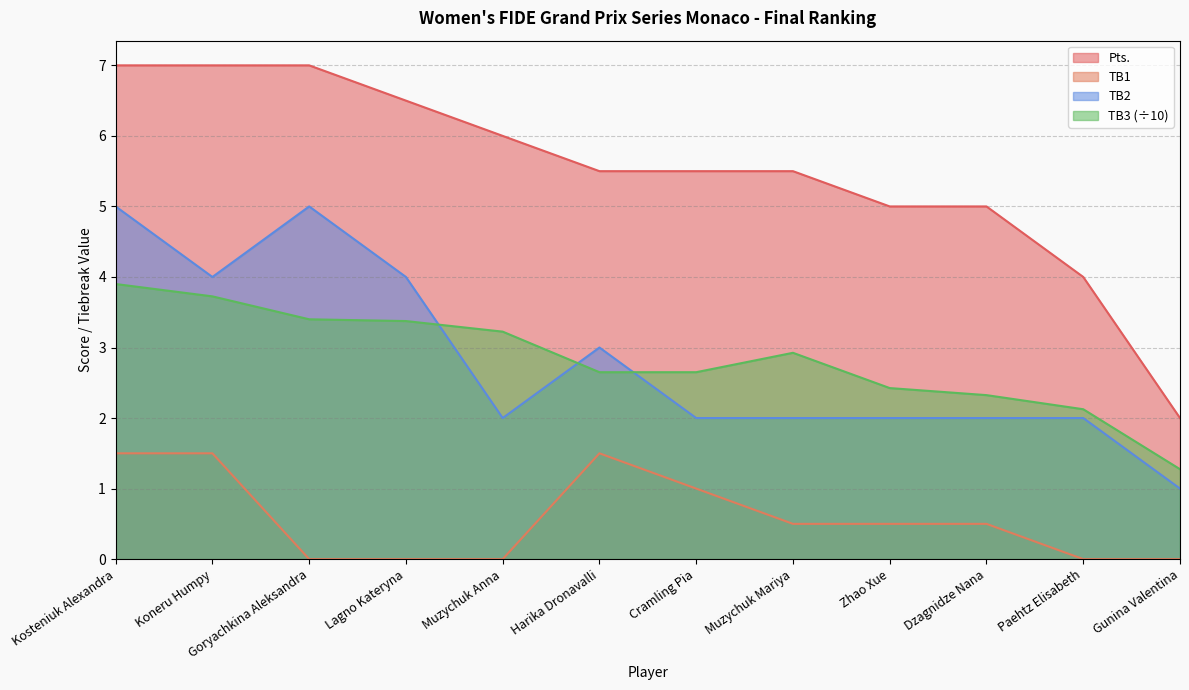

List the series in order of their peak value, highest first.

Pts., TB2, TB3 (÷10), TB1